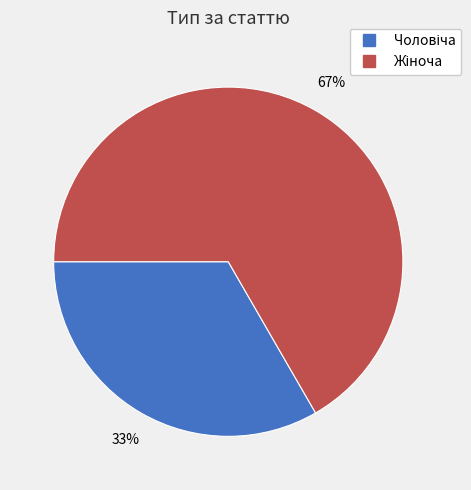

Does any single category account for the majority?

Yes